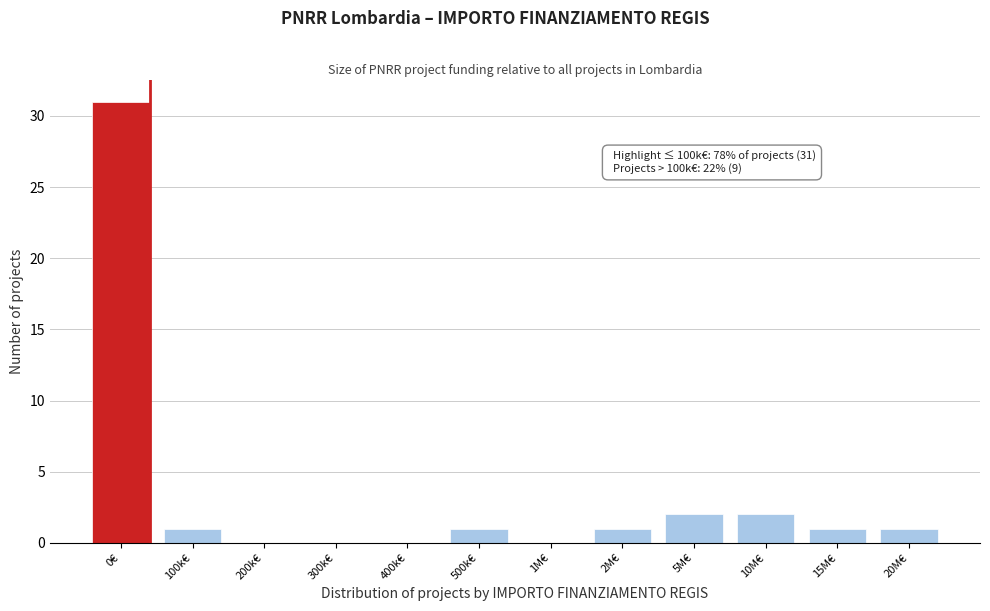

Reading left to right, what are all the values shown in this chart?

0€=31	100k€=1	200k€=0	300k€=0	400k€=0	500k€=1	1M€=0	2M€=1	5M€=2	10M€=2	15M€=1	20M€=1